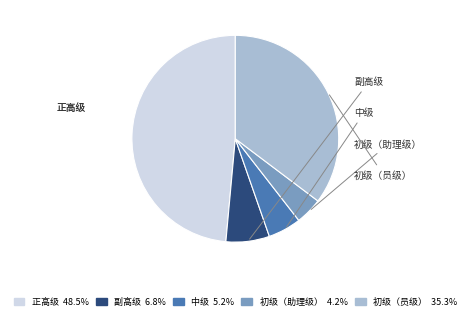

What is the largest slice in the pie chart?

正高级